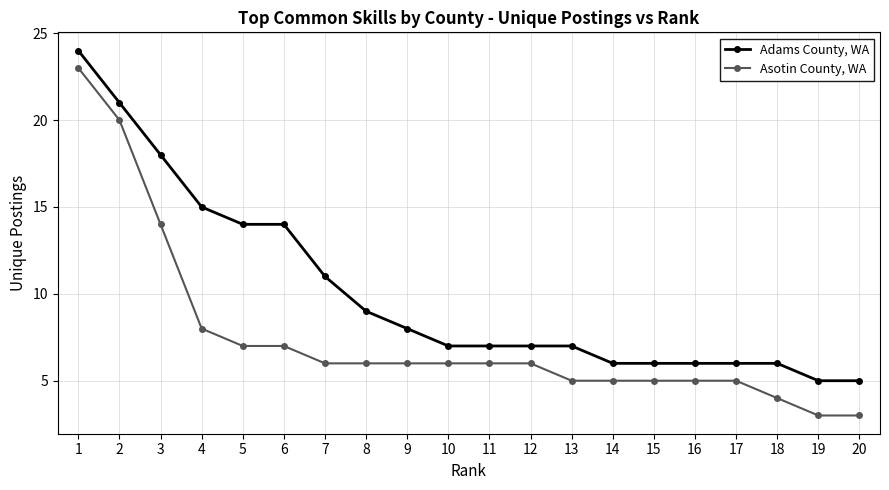

What are all the series names shown in the legend?

Adams County, WA, Asotin County, WA